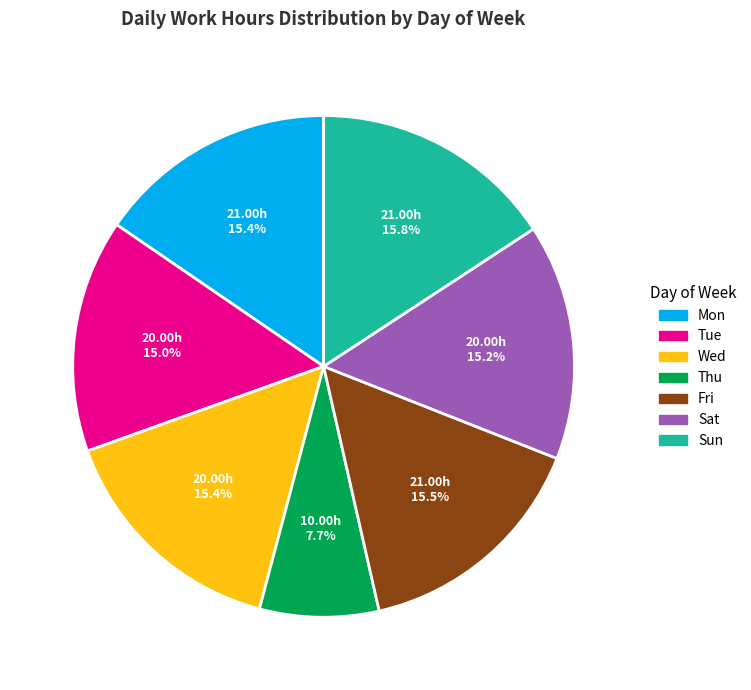

To the nearest percent, what is the combined percentage of Tue and Mon?

30%